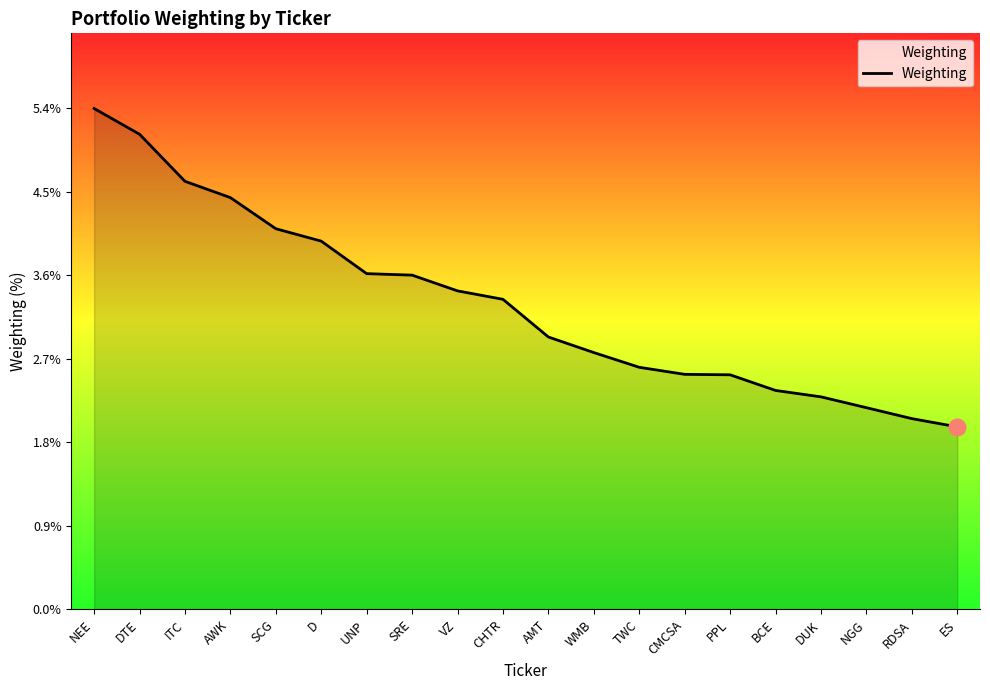

What is the minimum value shown in the chart?

2.0